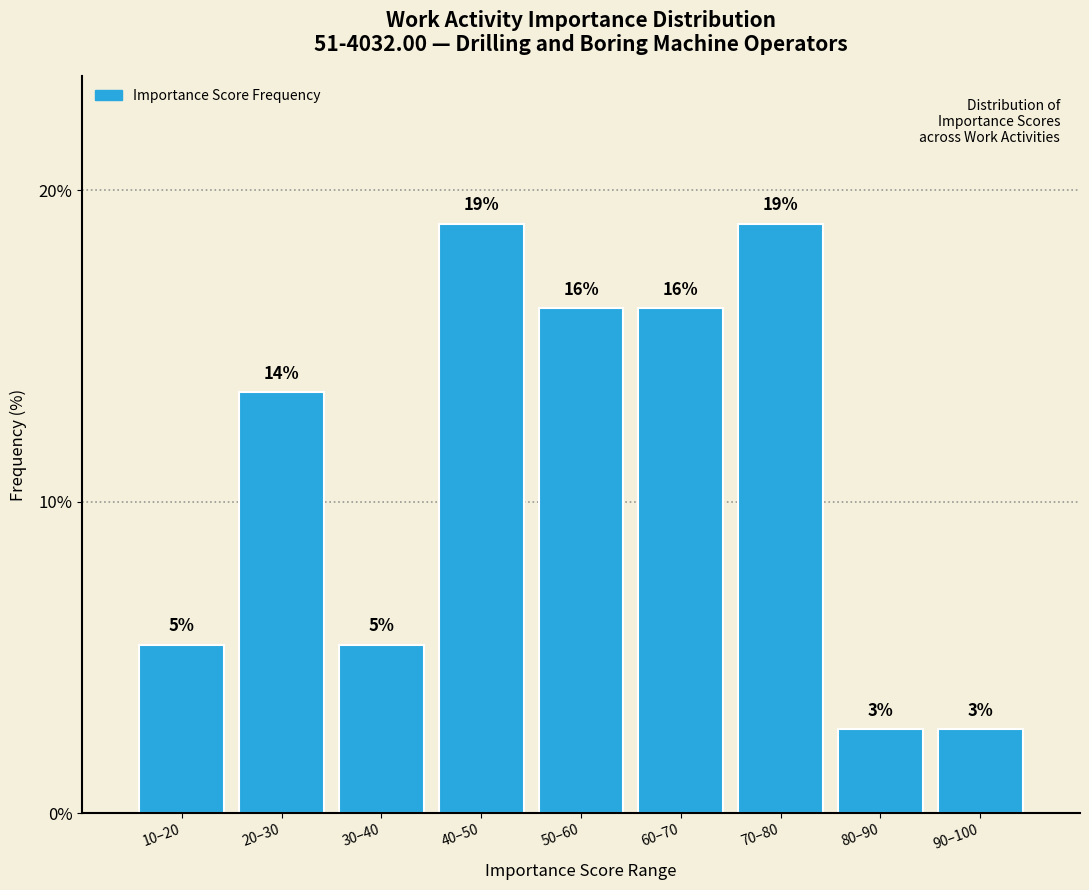

Does the chart contain any negative values?

No